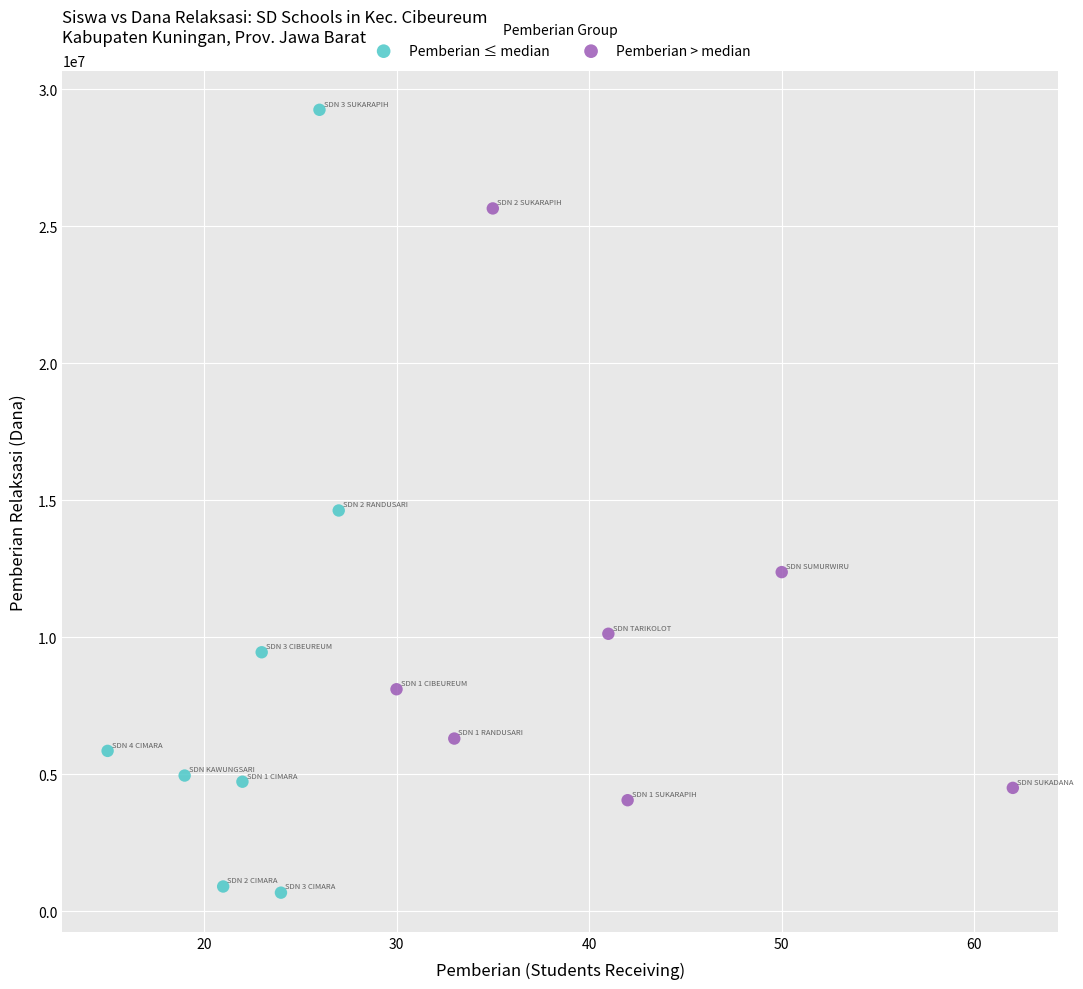

Which series has the largest Y range (max minus min)?

Pemberian ≤ median